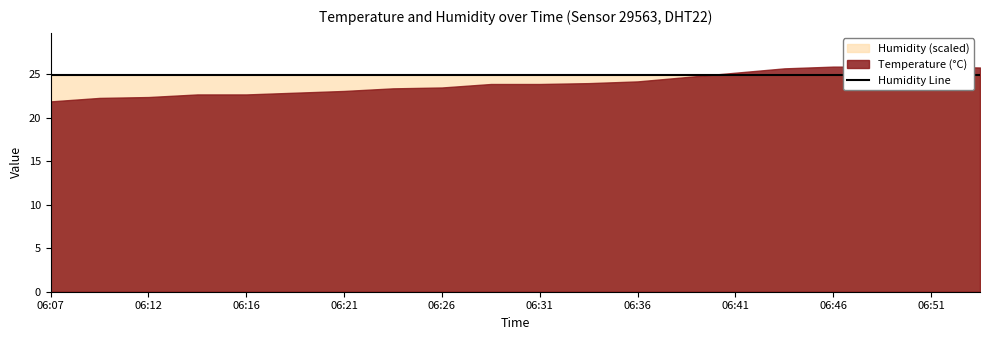

Does the chart have visible grid lines?

No